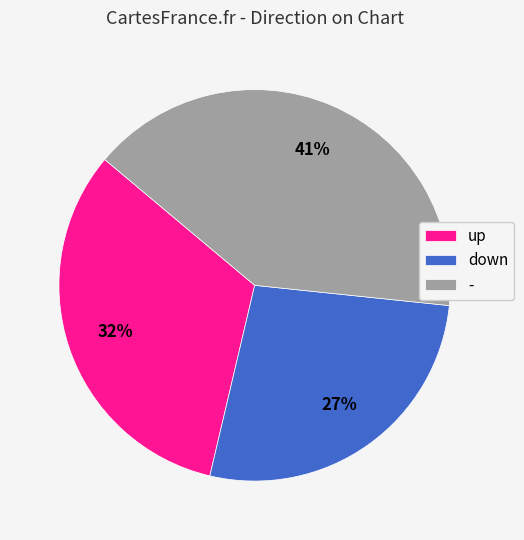

What percentage is the down slice, to the nearest percent?

27%